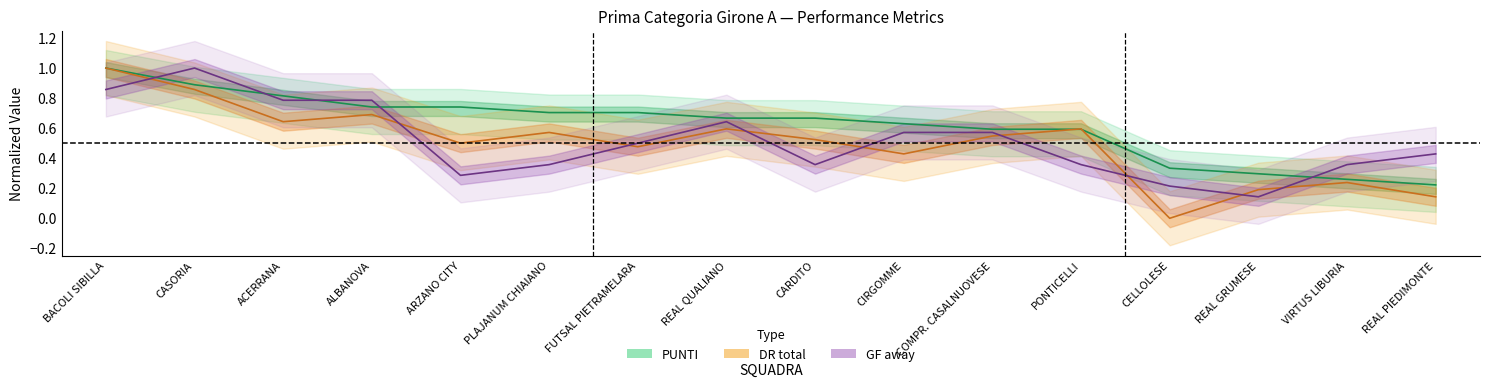

Which series has the largest range (max minus min)?

DR total (line)